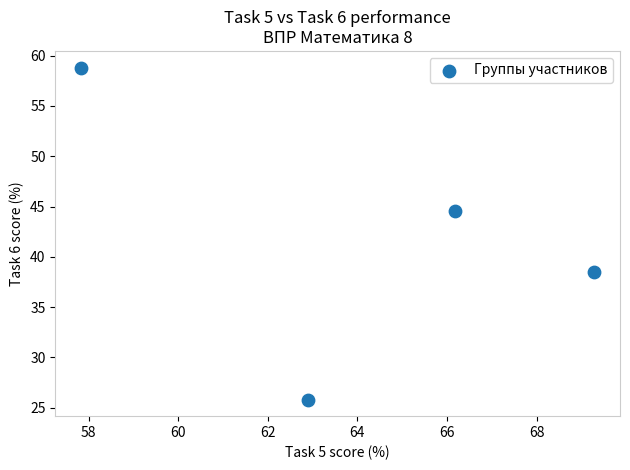

What is the range of Y values (max minus min)?

33.0